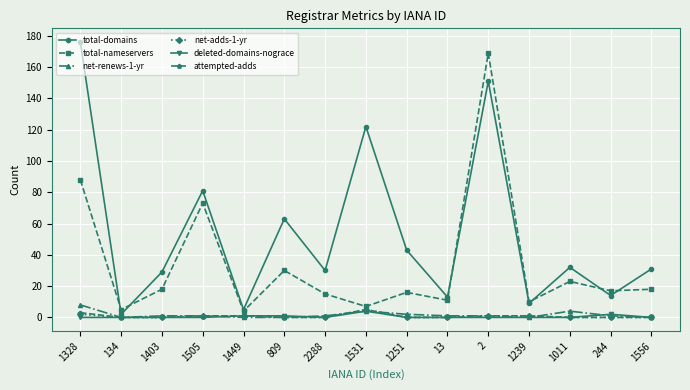

What is the sum of the total-nameservers values at 1011 and 1556?

41